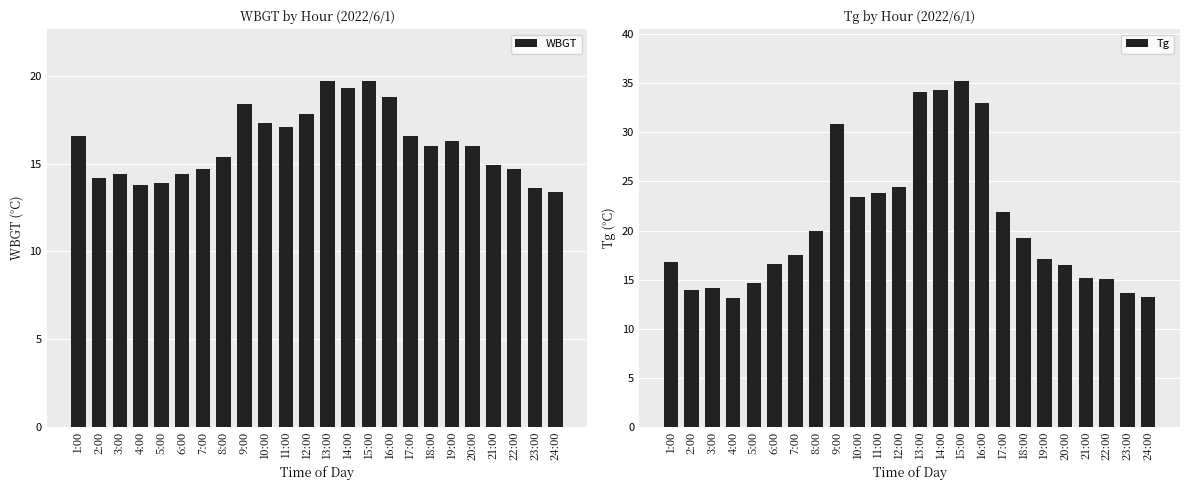

Where is WBGT nearest to the value 16?

18:00